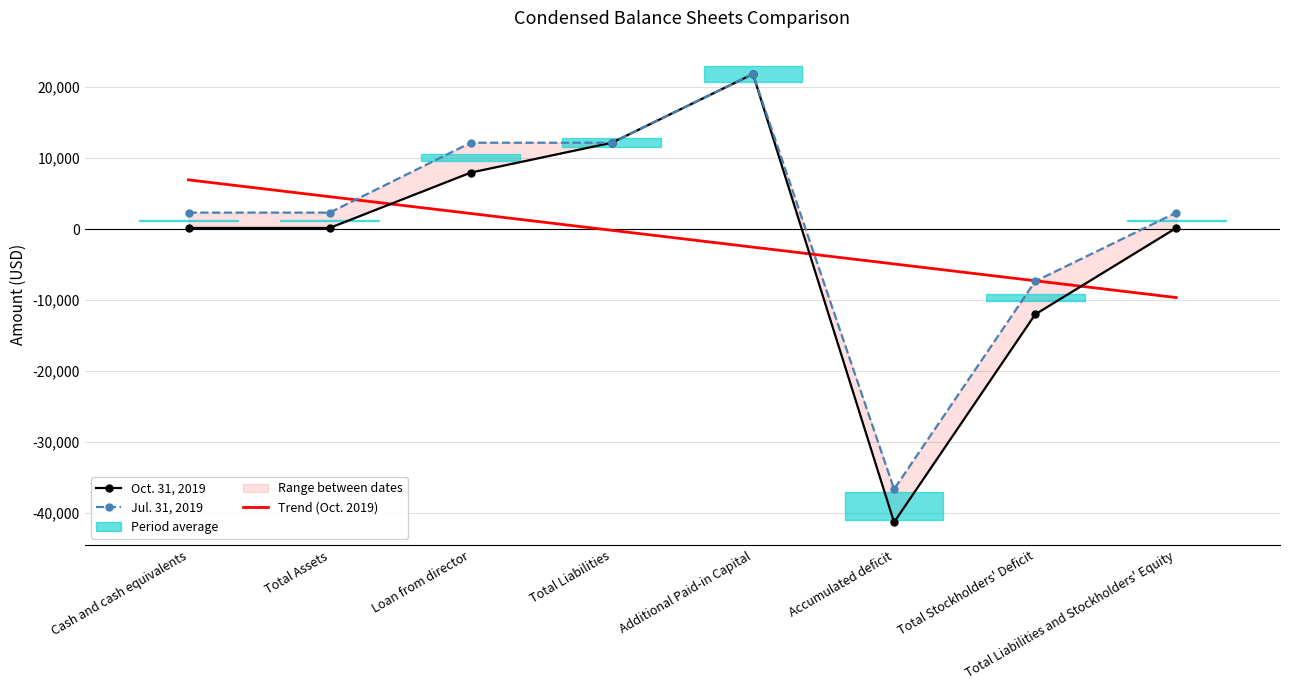

What is the label of the 7th point from the left?

Total Stockholders' Deficit